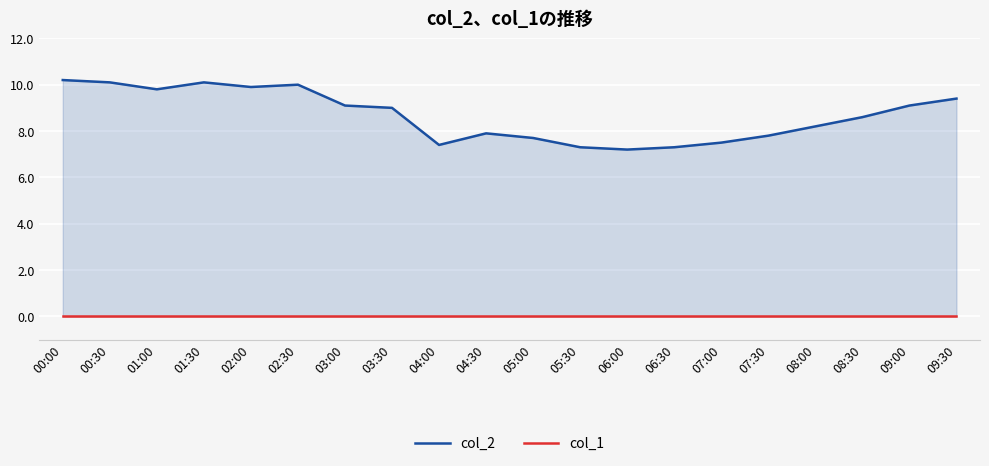

At which category does the chart reach its minimum across all series?

00:00